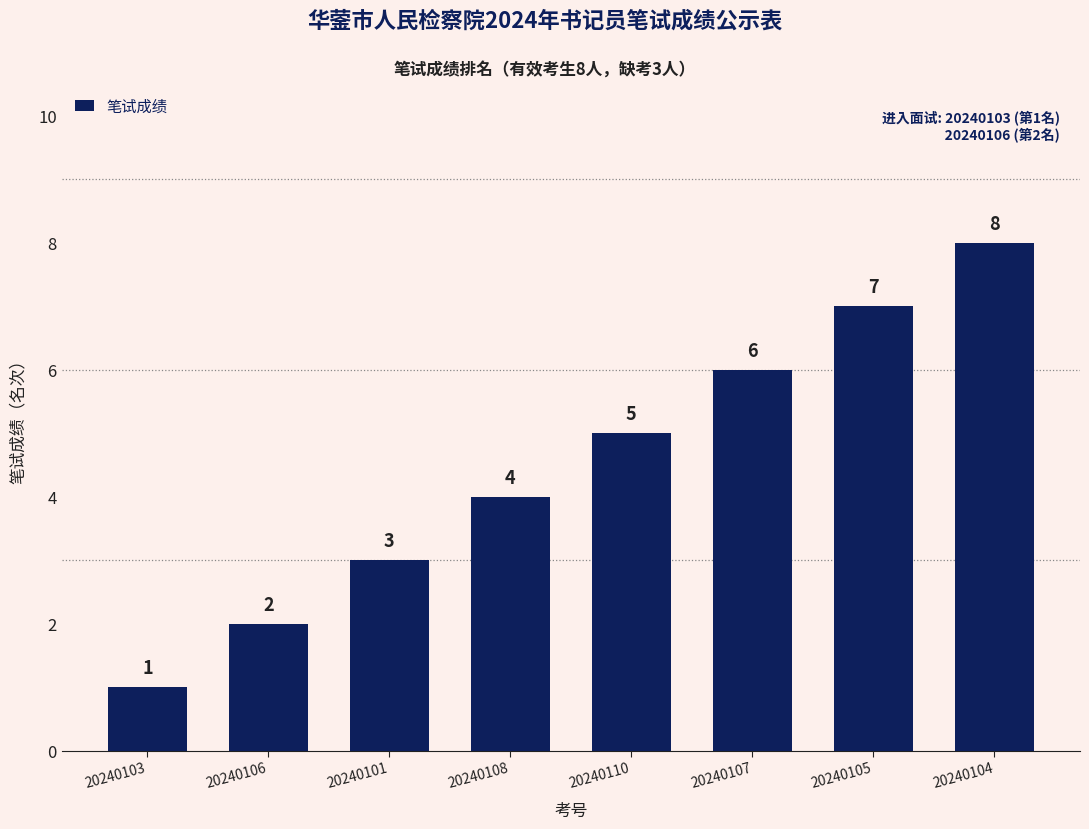

What value does the data have at 20240104?

8